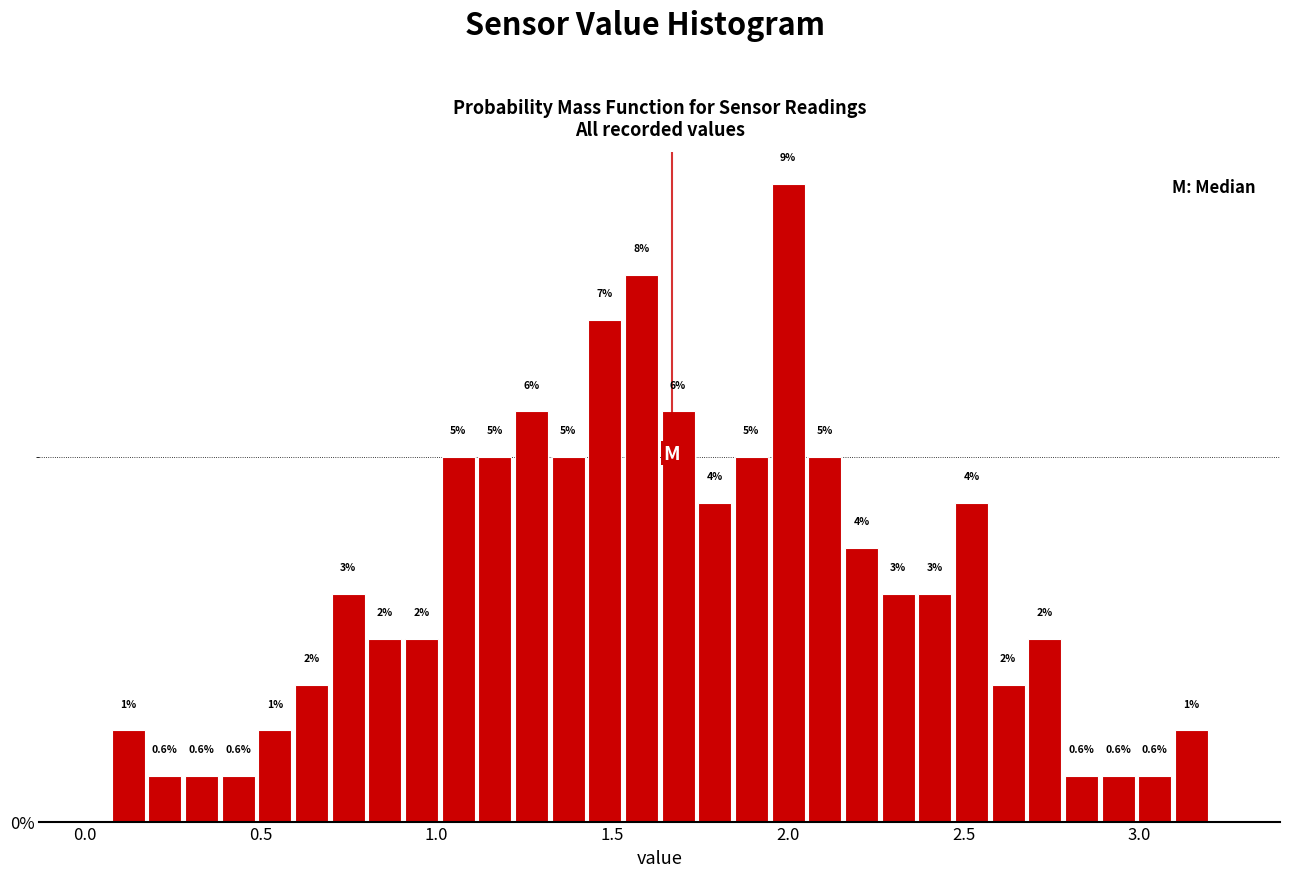

Read against the x-axis, roughly where is the centre of the tallest bar?

2.00